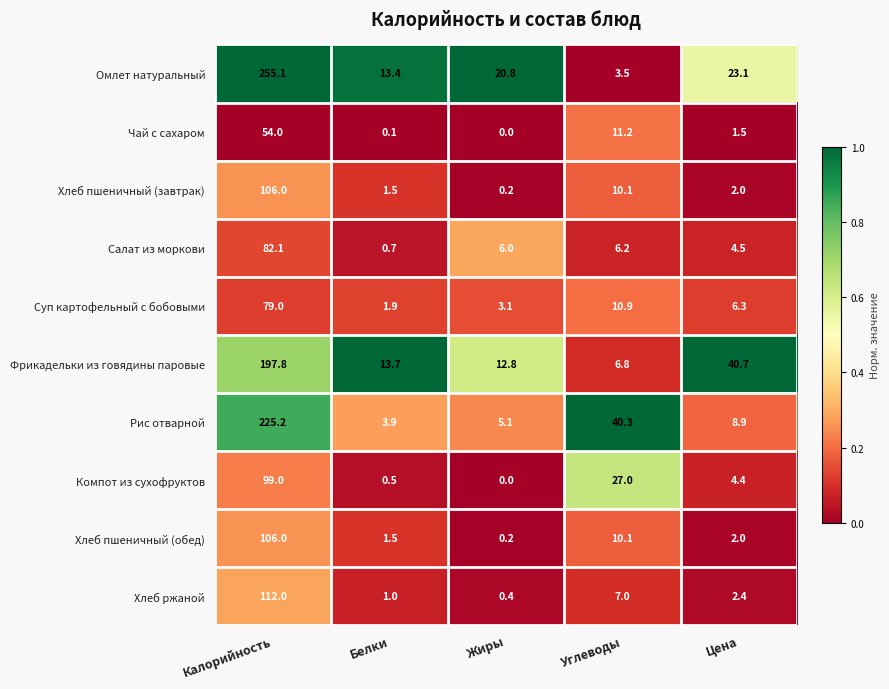

How many distinct data groups are displayed?

10